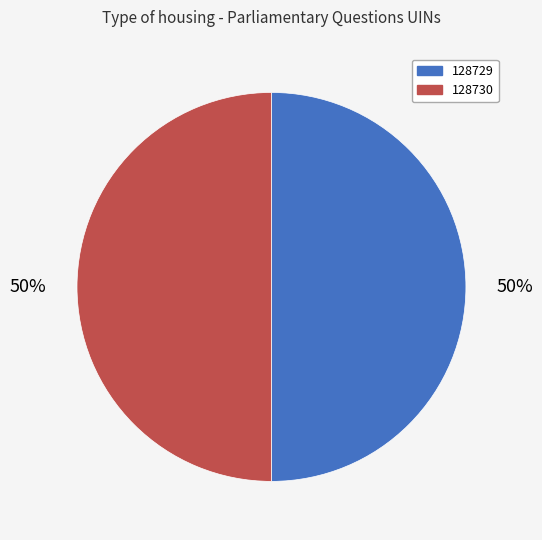

Is the sum of 128730 and 128729 greater than half?

Yes